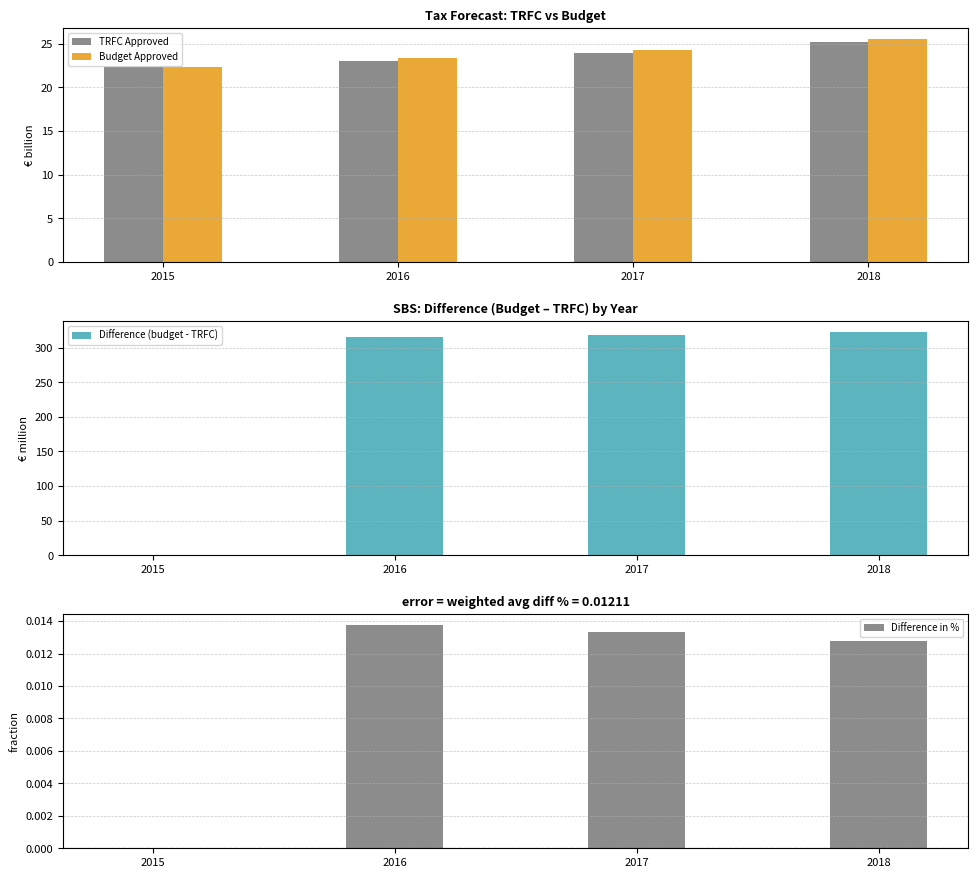

Which category has the highest value in the TRFC Approved series?

2018